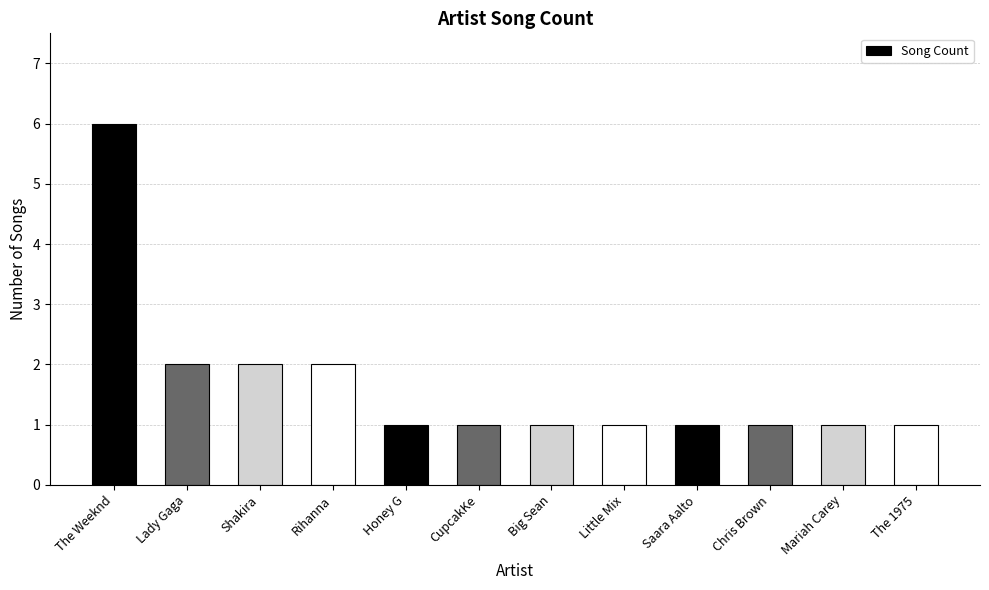

What is the label of the 5th bar from the left?

Honey G